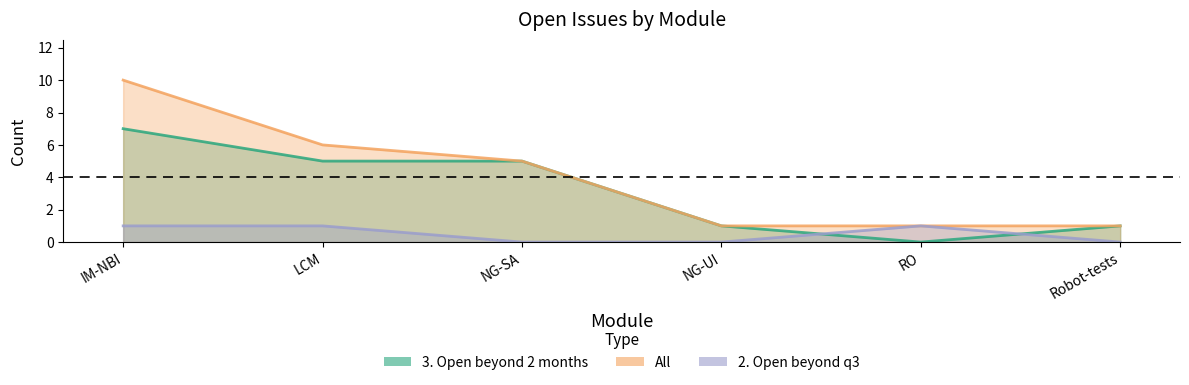

Reading left to right, extract all data points from this chart.

3. Open beyond 2 months: 7	5	5	1	0	1
All: 10	6	5	1	1	1
2. Open beyond q3: 1	1	0	0	1	0